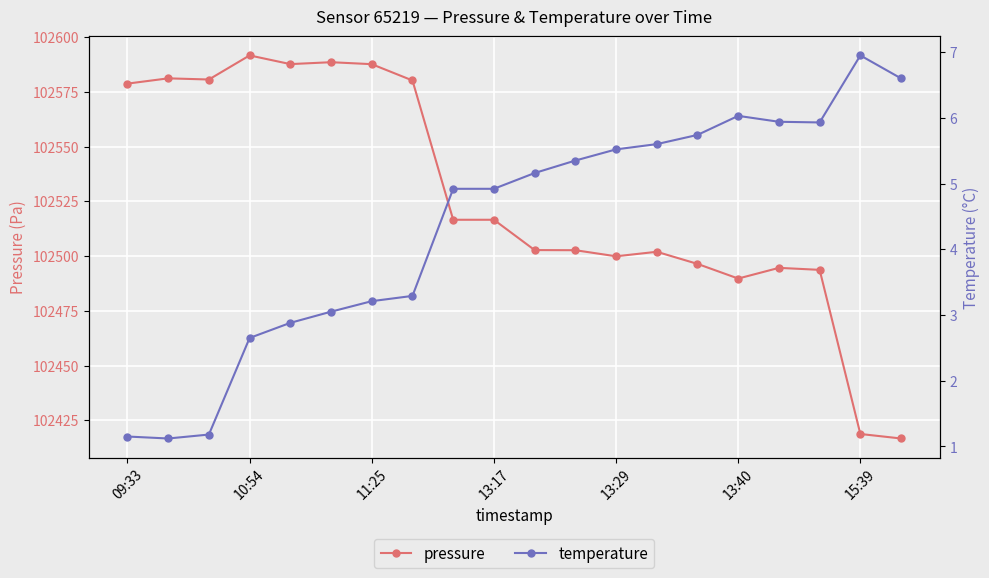

What is the minimum value for pressure?

102416.7